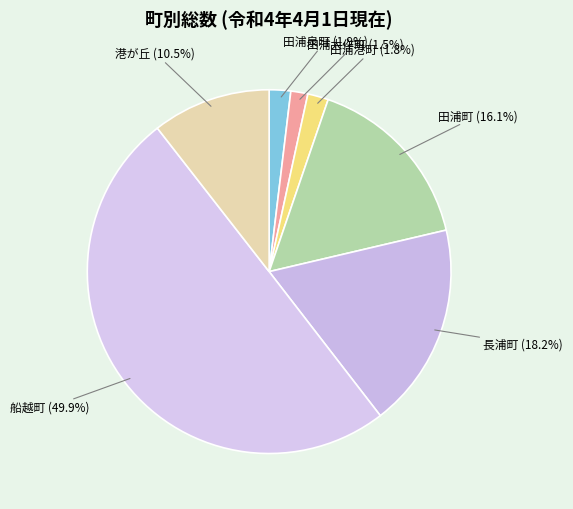

What portion of the pie excludes 船越町?

50.1%